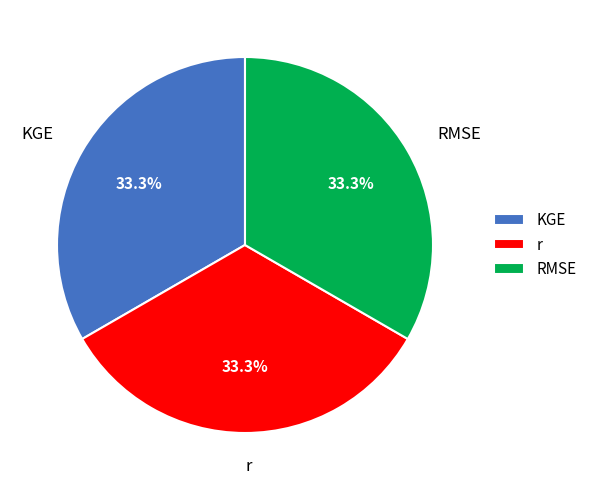

What is the total percentage of r and RMSE?

66.7%